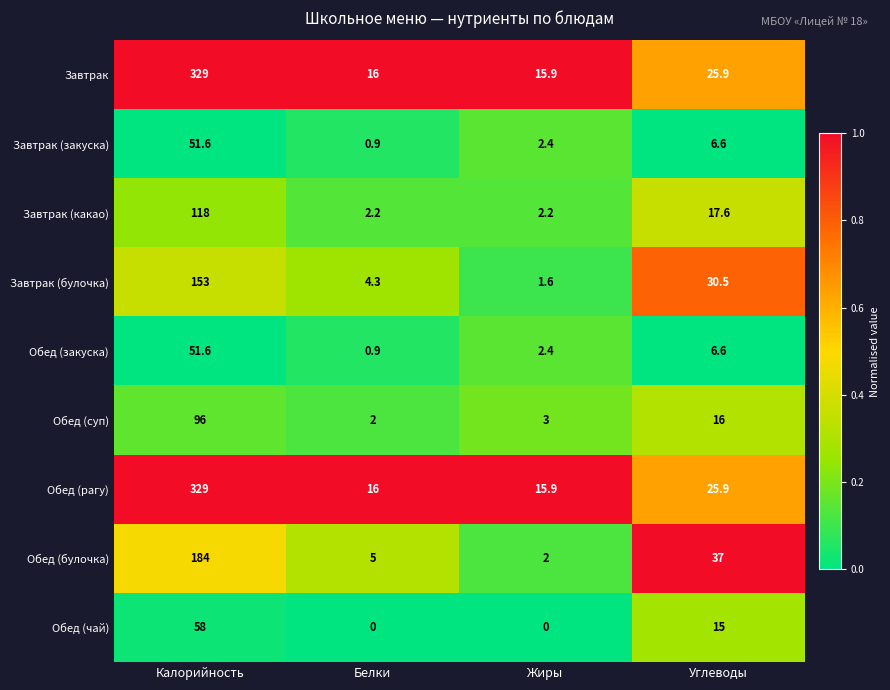

What is the spread (max minus min) of values at Белки?

16.0